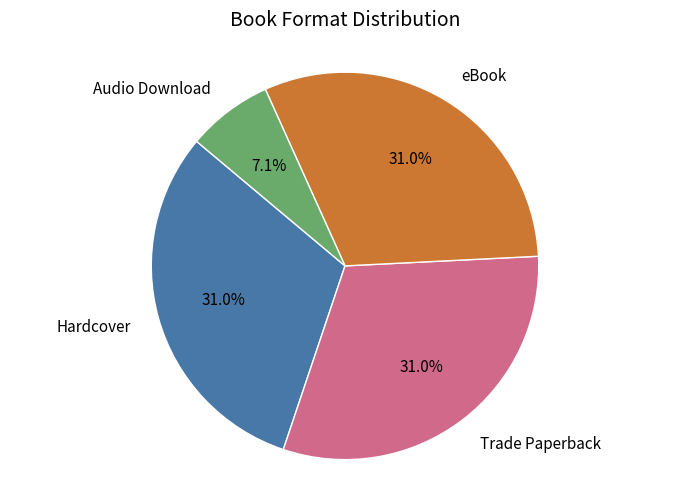

What is the ratio of the value at eBook to the value at Trade Paperback?

1.0